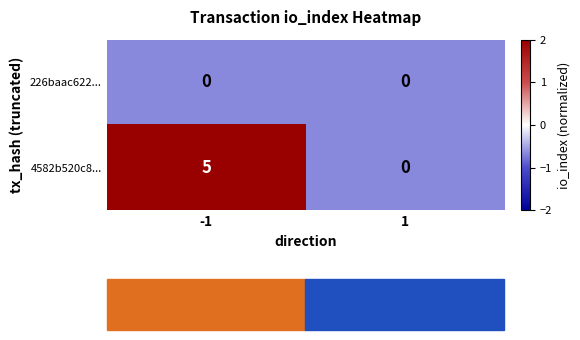

What is the sum of the 4582b520c8... values at -1 and 1?

5